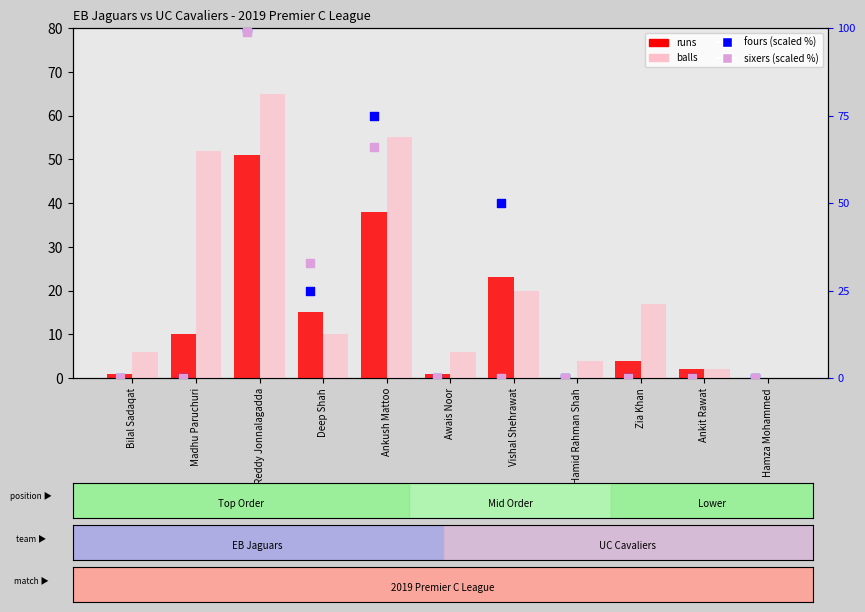

At how many categories does at least one series exceed 87?

1